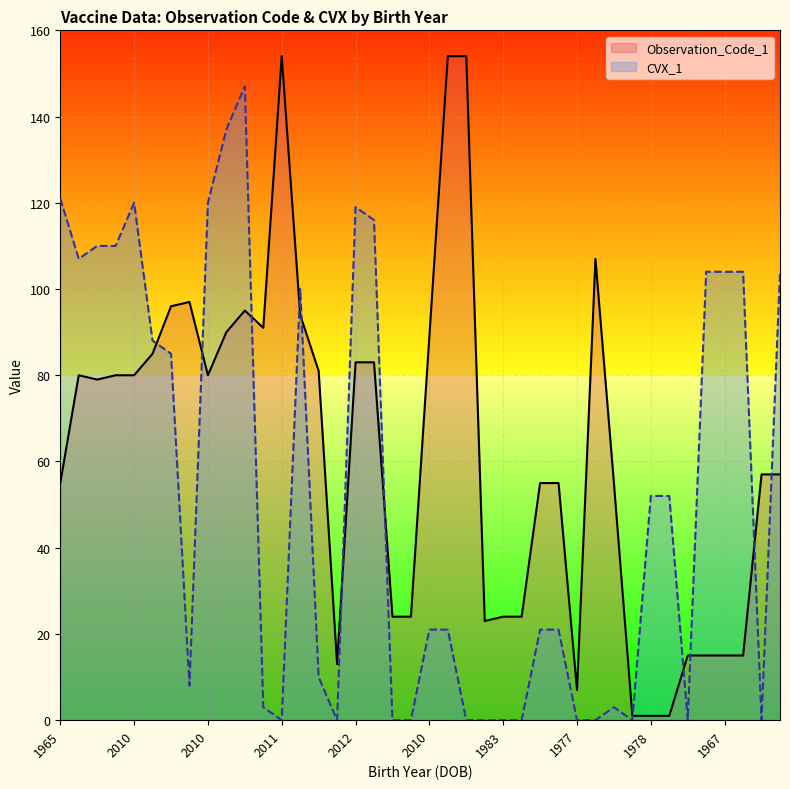

What is the label of the 23rd point from the right?

2012